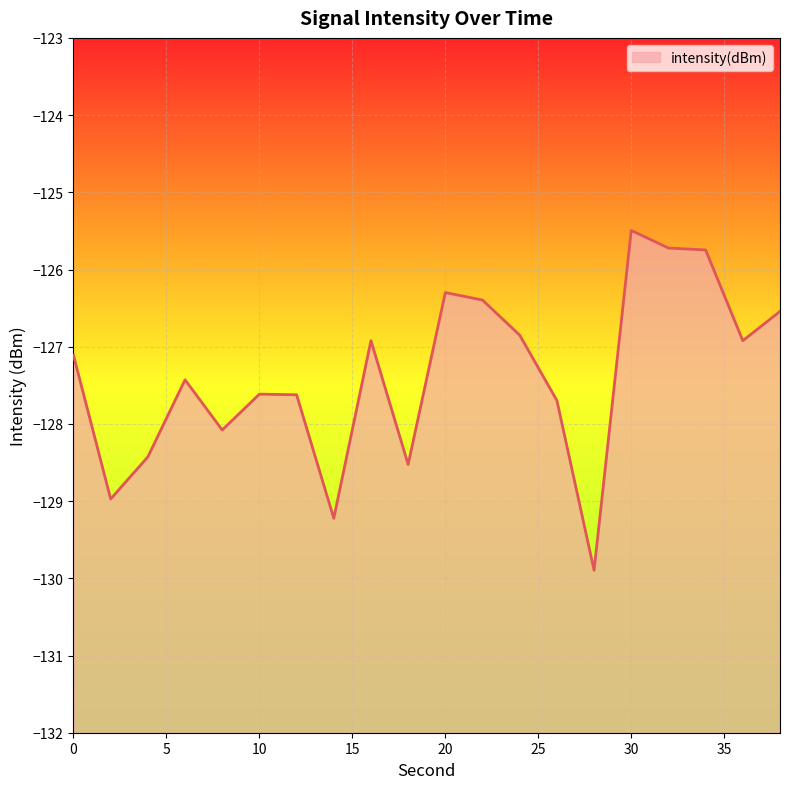

What is the change in value from 4 to 14?

-0.8